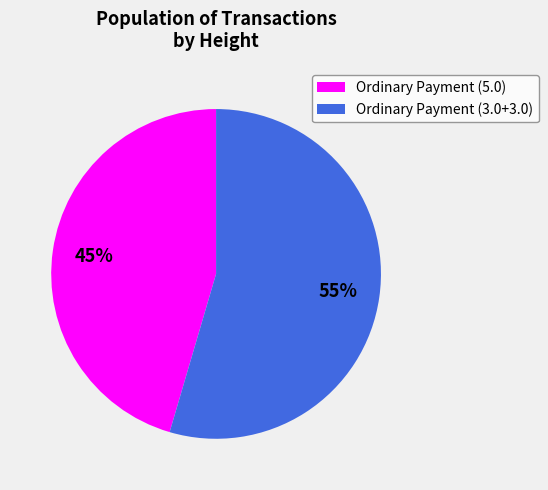

Combined, do Ordinary Payment (3.0+3.0) and Ordinary Payment (5.0) account for over 50%?

Yes